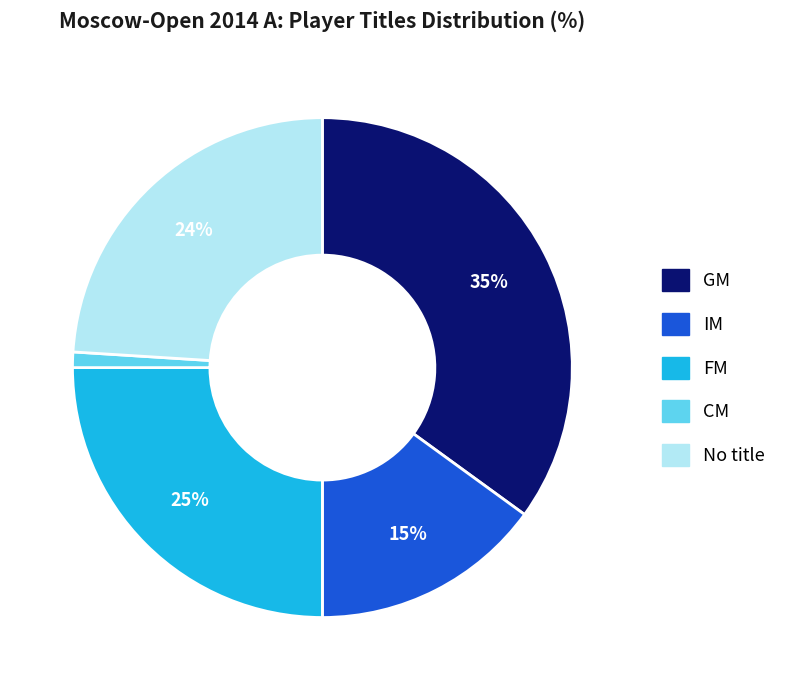

Rank the categories by value from highest to lowest.

GM, FM, No title, IM, CM